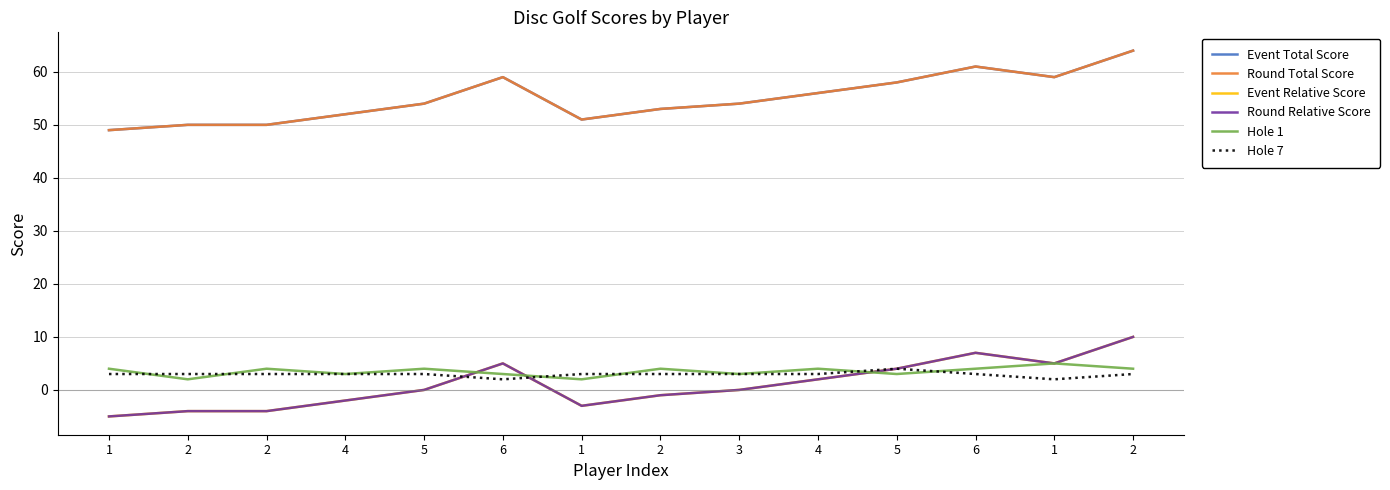

Does the chart display data point markers on the line(s)?

No